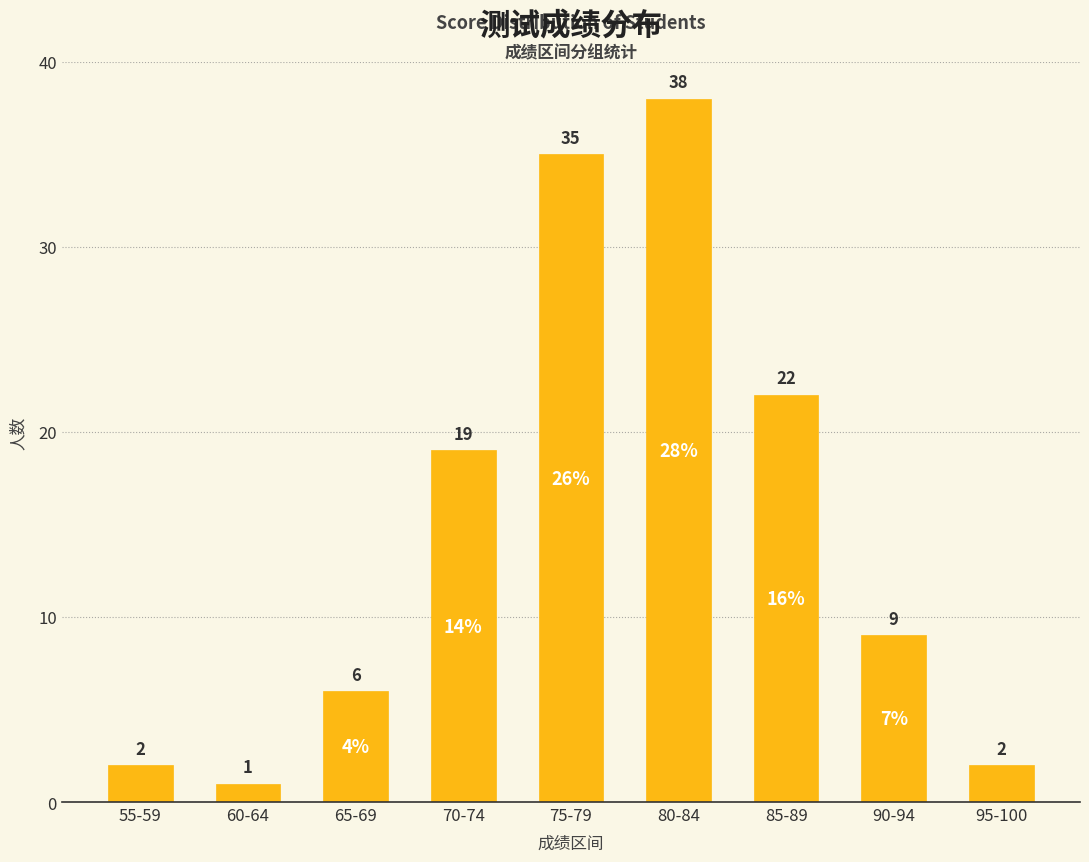

What is the sum of the values at 95-100 and 65-69?

8